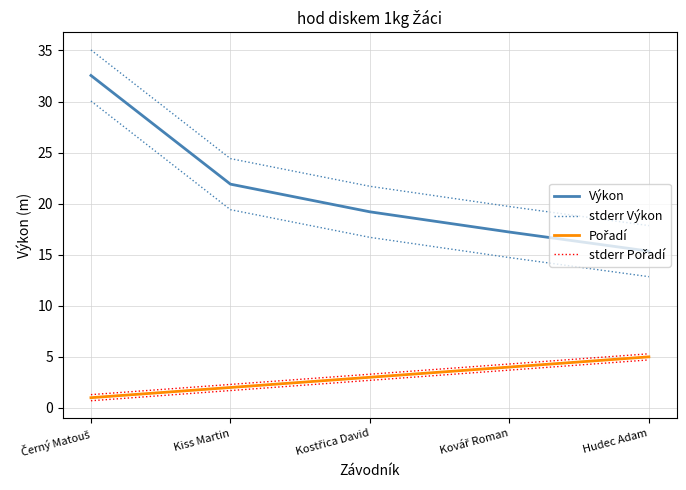

What is the difference between the maximum and minimum values in the stderr Výkon series?

17.2